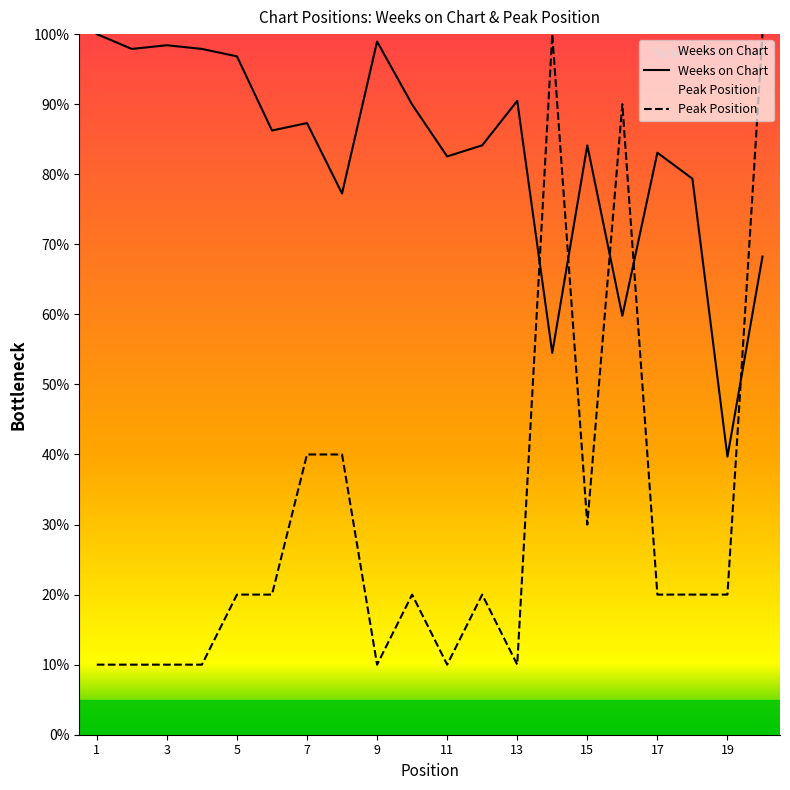

List the series in order of their overall mean, highest first.

Weeks on Chart, Peak Position